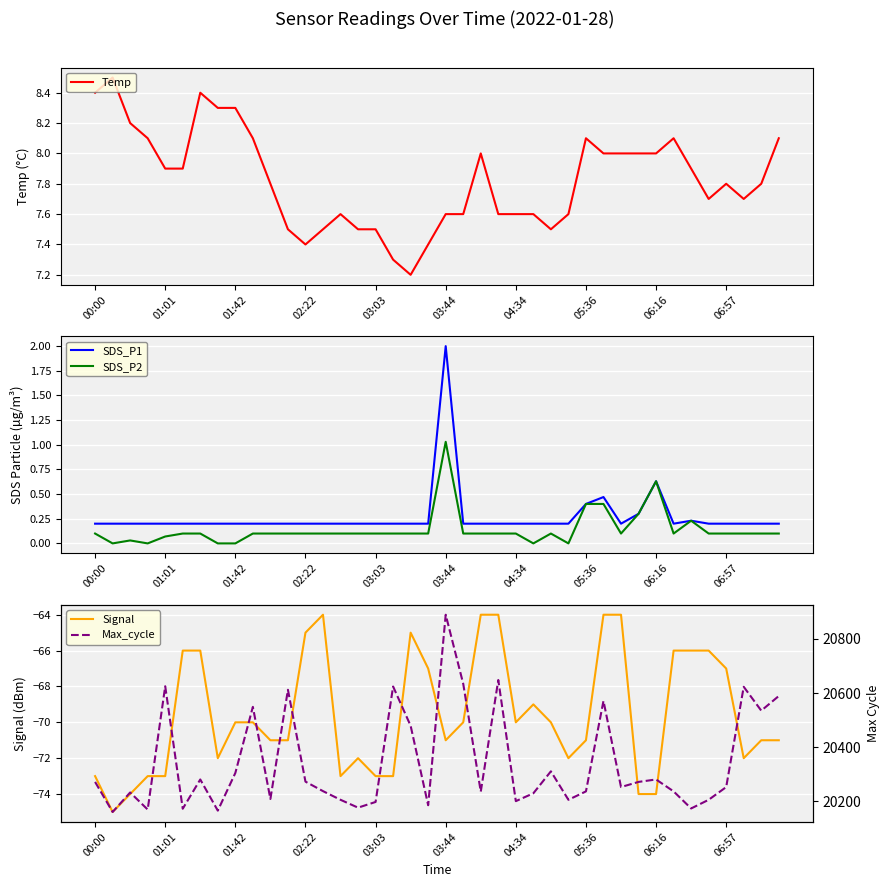

The value of SDS_P1 at 03:44 is 3.5. True or false?

False